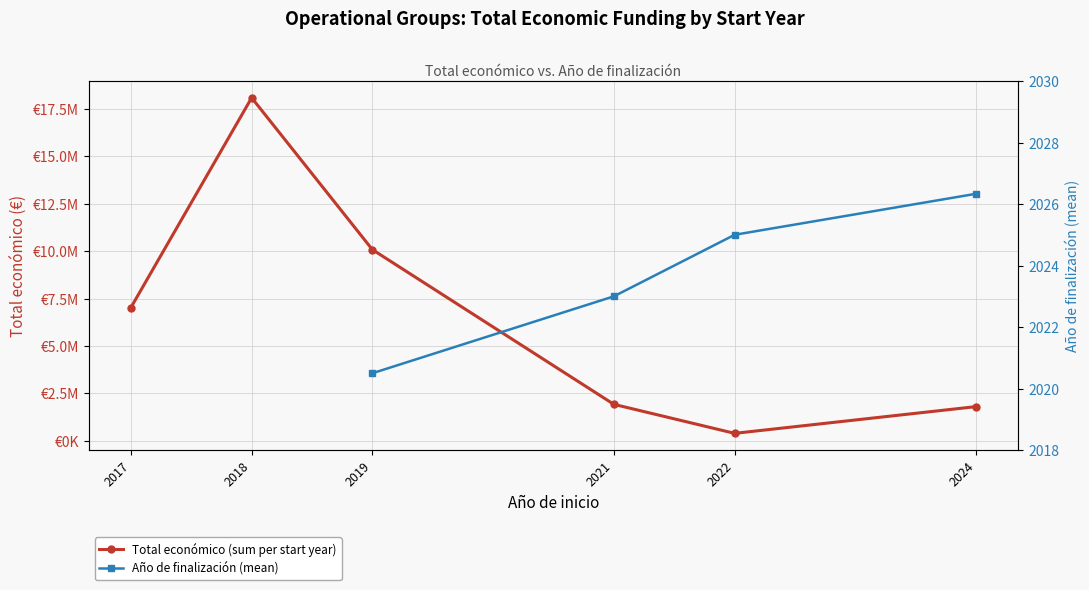

Which series has the widest spread of values?

Total económico (sum per start year)